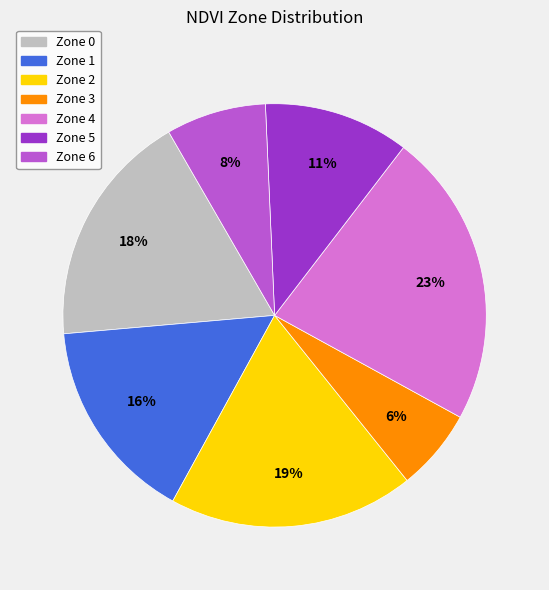

Which category has the biggest portion of the pie?

Zone 4